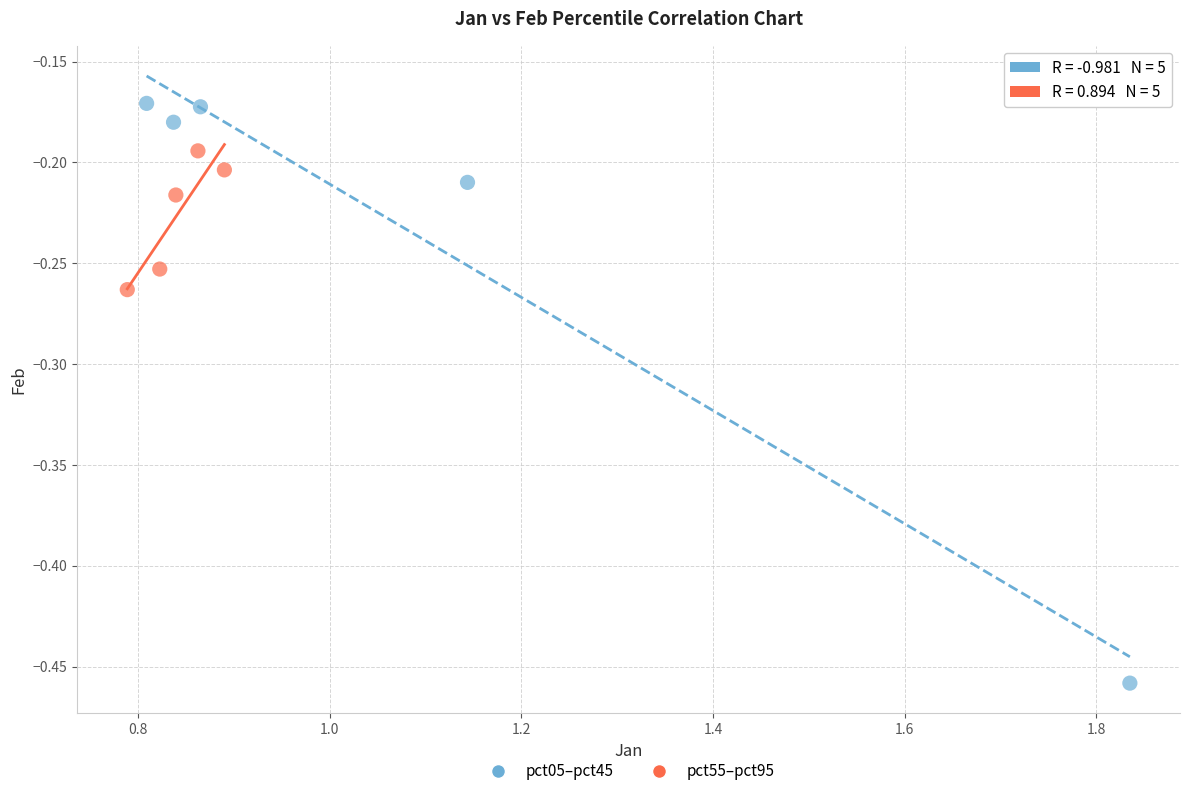

What are all the series names shown in the legend?

pct05–pct45, pct55–pct95